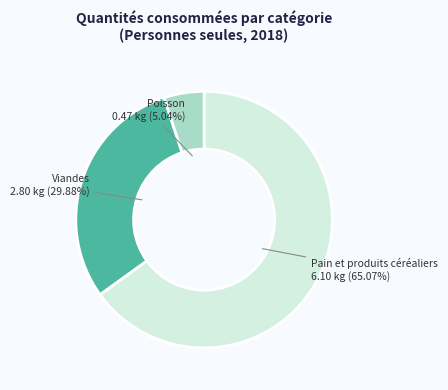

True or false: Pain et produits céréaliers accounts for 65% of the total.

True